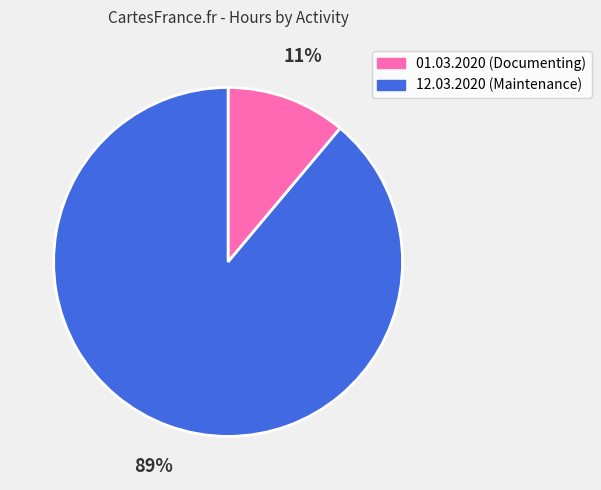

To the nearest percent, what is the difference between the 12.03.2020 (Maintenance) and 01.03.2020 (Documenting) slice percentages?

78%